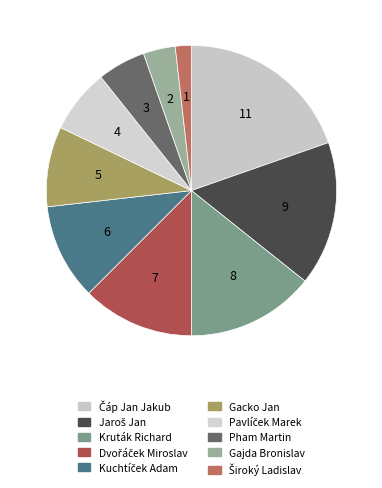

Is there any slice that represents more than half of the pie?

No